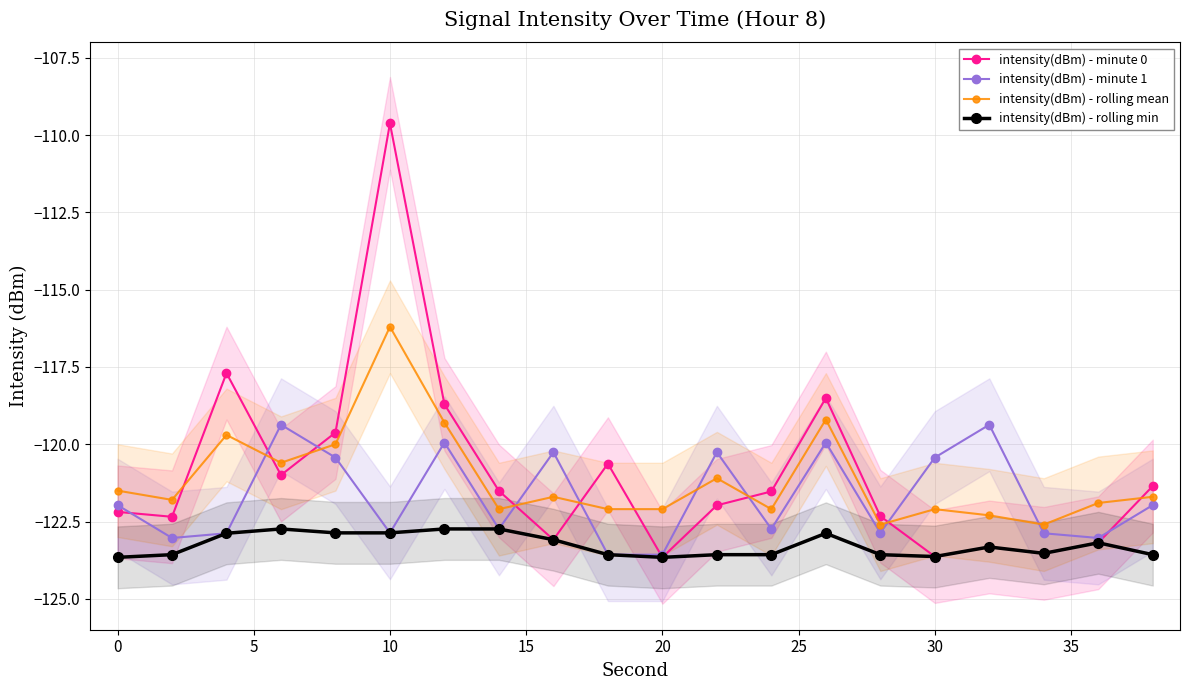

What is the difference between the maximum and second lowest values in the intensity(dBm) - rolling min series?

0.9